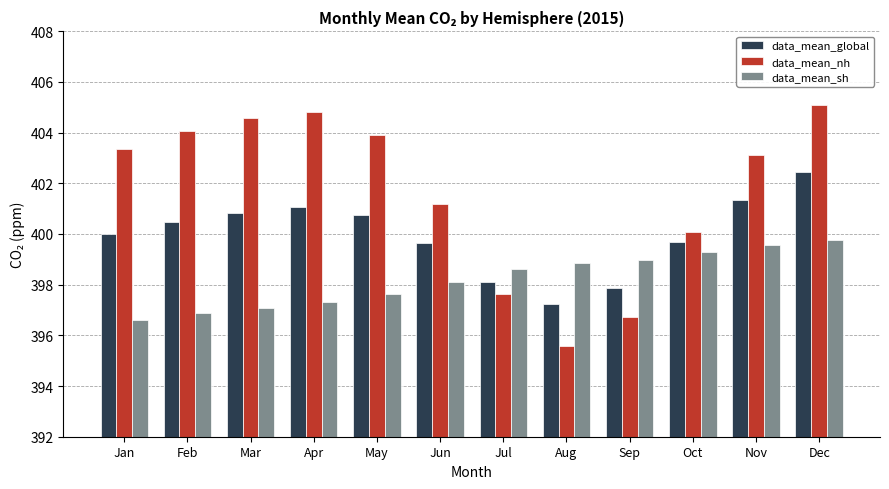

Rank the series at Jul from highest to lowest value.

data_mean_sh, data_mean_global, data_mean_nh